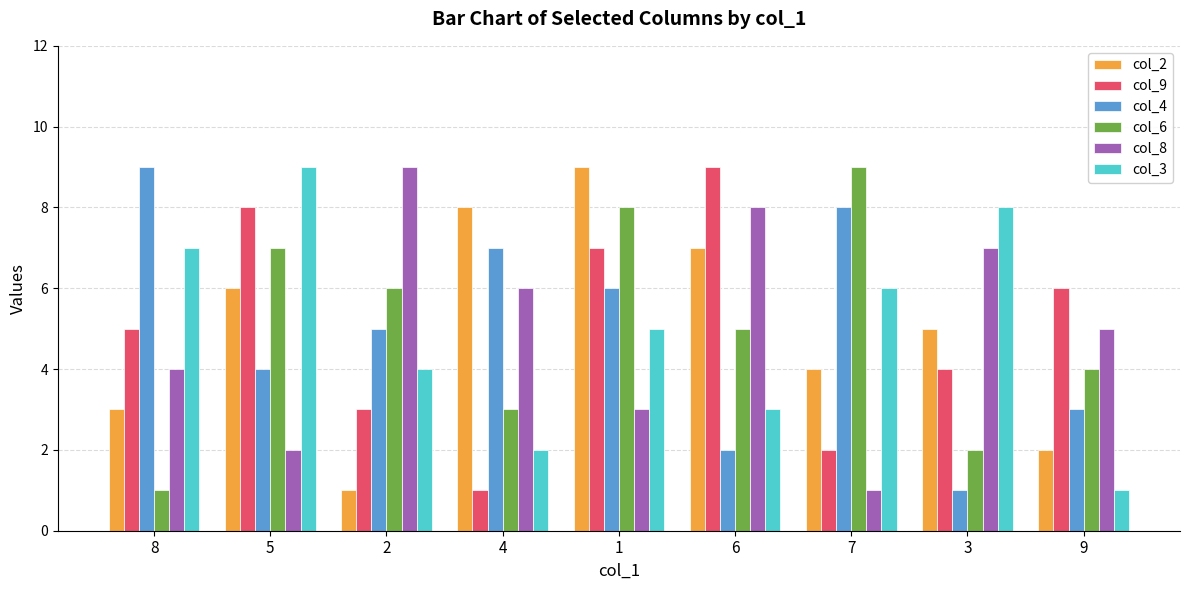

The col_3 series shows 9 at 5. True or false?

True